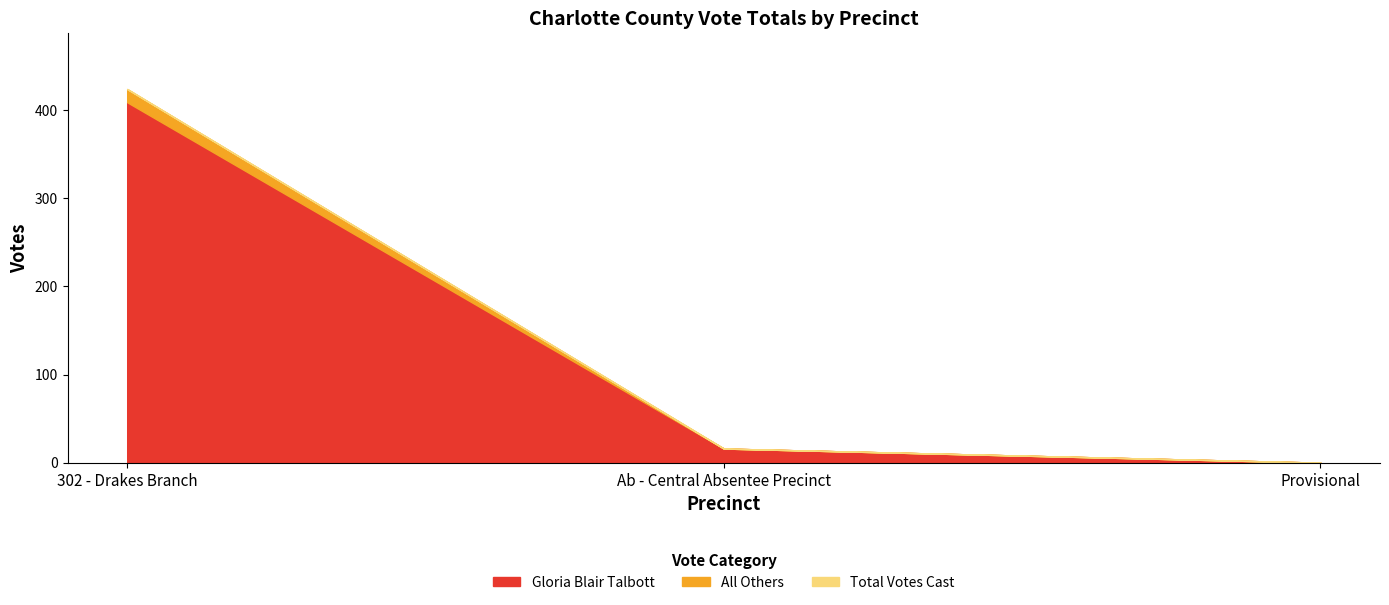

What is the sum of all Gloria Blair Talbott values?

425